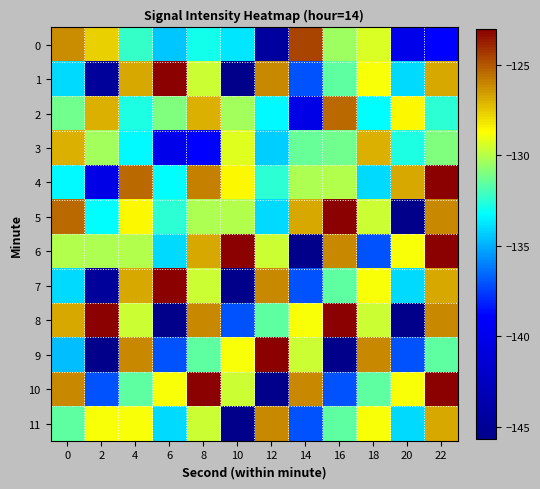

Which category has the lowest value across all series?

10